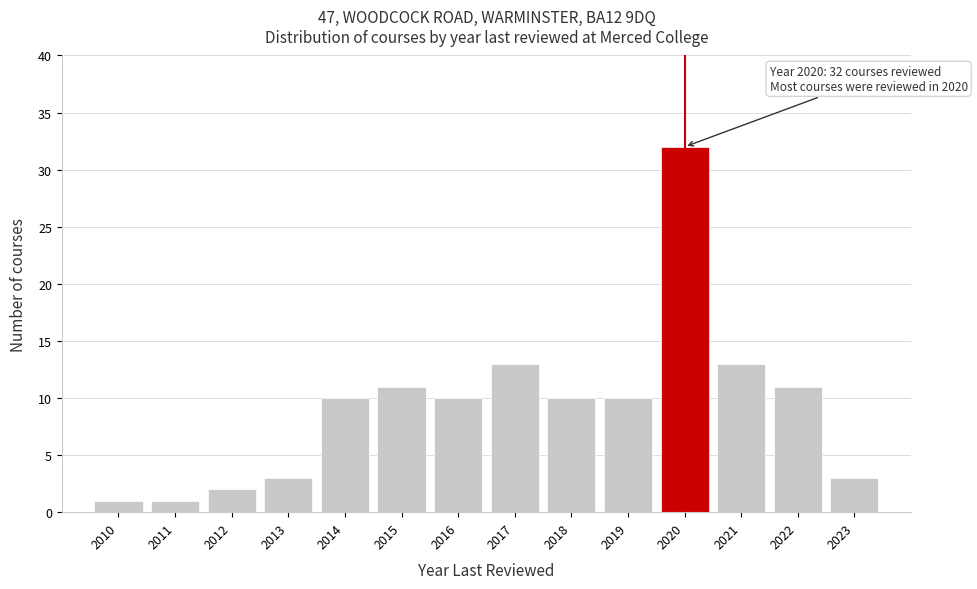

Over which range of the x-axis is the bar tallest?

2019.5 to 2020.5